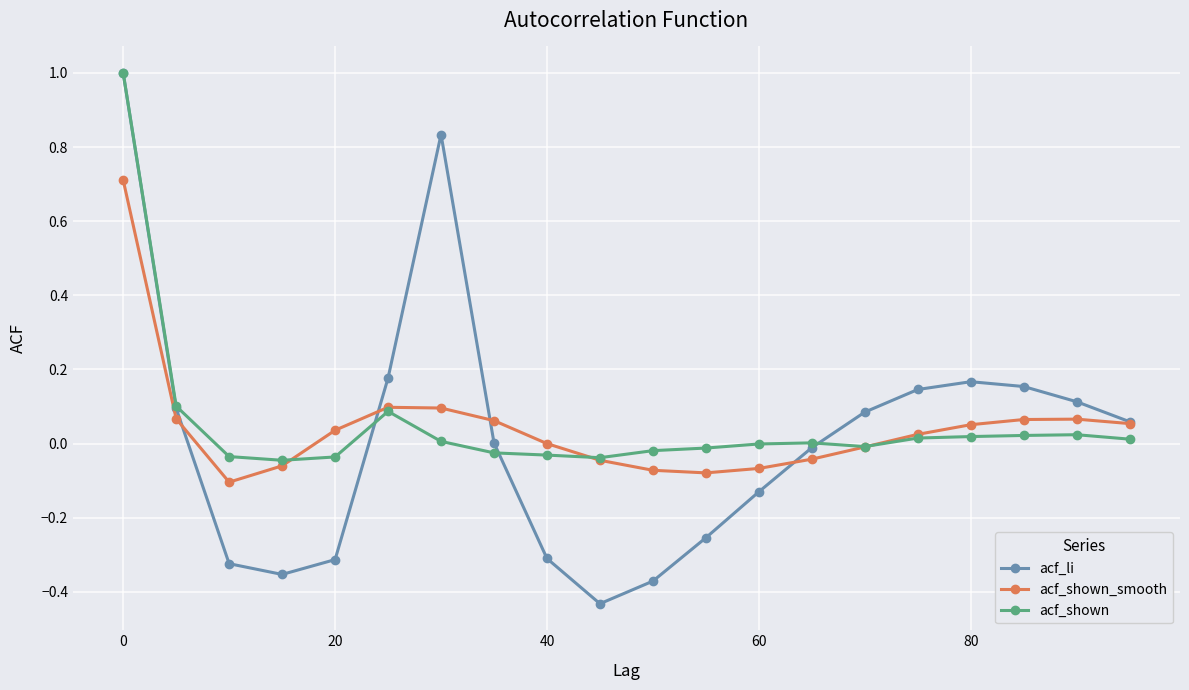

What is the maximum value for acf_shown?

1.0